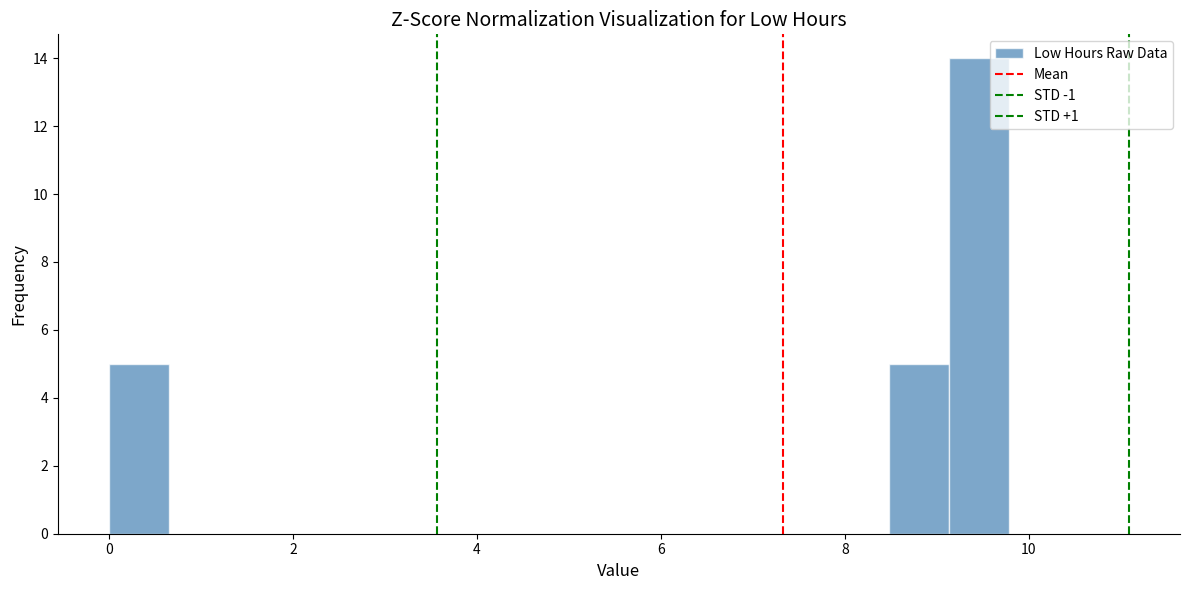

Read against the x-axis, roughly where is the centre of the tallest bar?

9.4